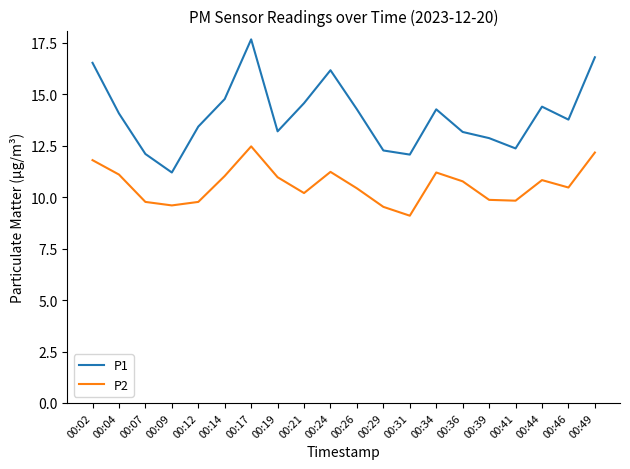

Is this an area chart (filled region under the line)?

No